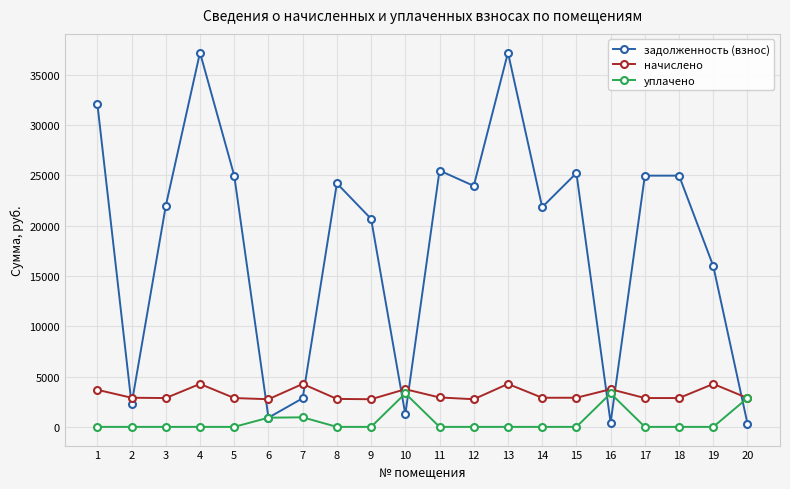

List the series in order of their overall mean, highest first.

задолженность (взнос), начислено, уплачено